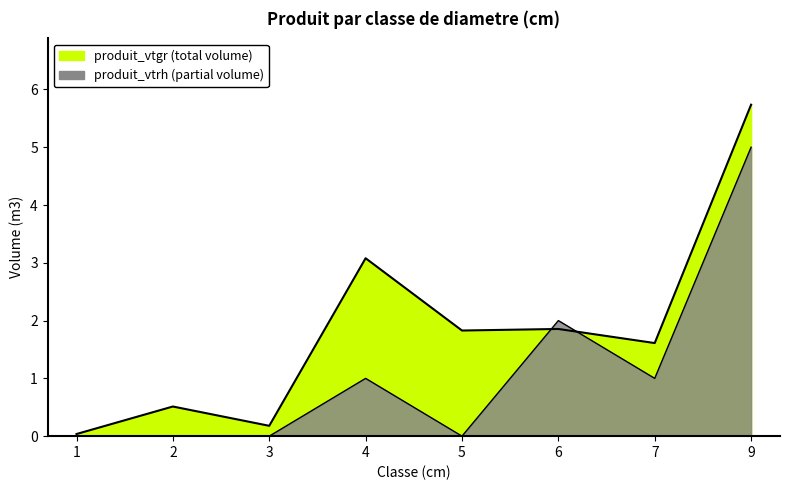

What is the spread (max minus min) of values at 3?

0.2